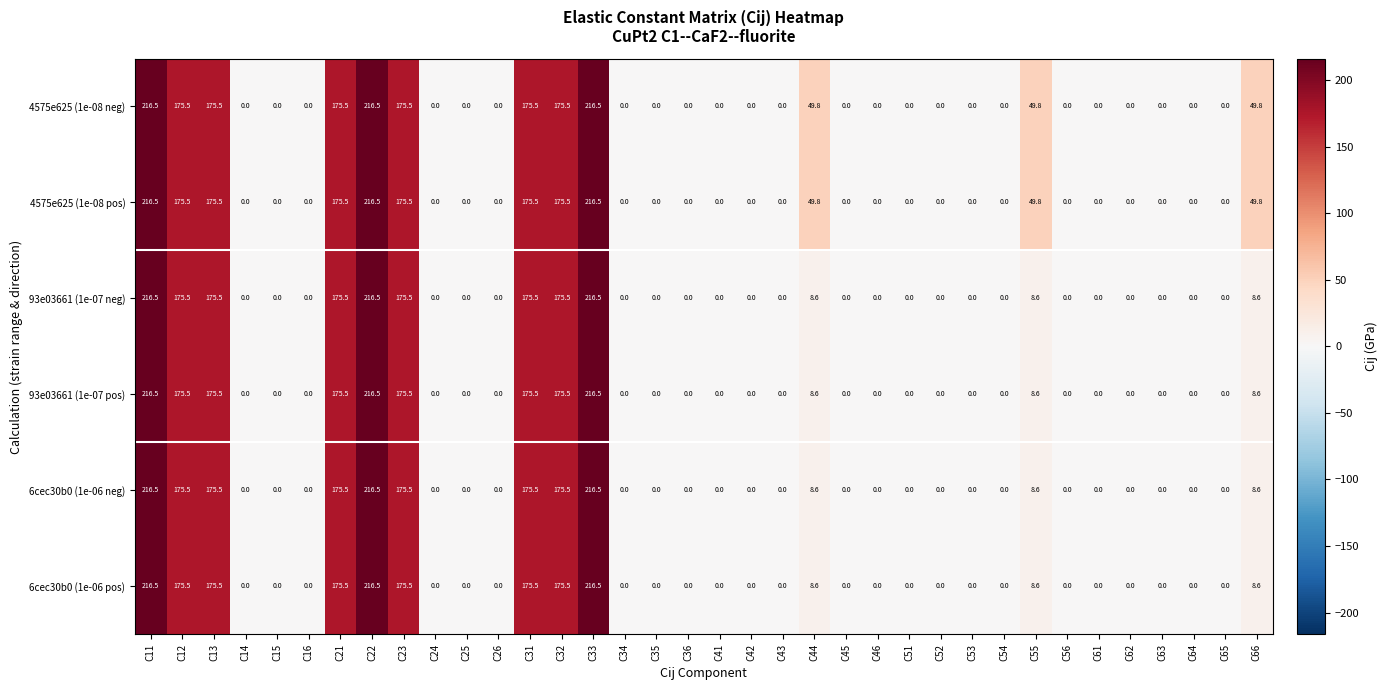

What is the total value across all series at C12?

1053.0